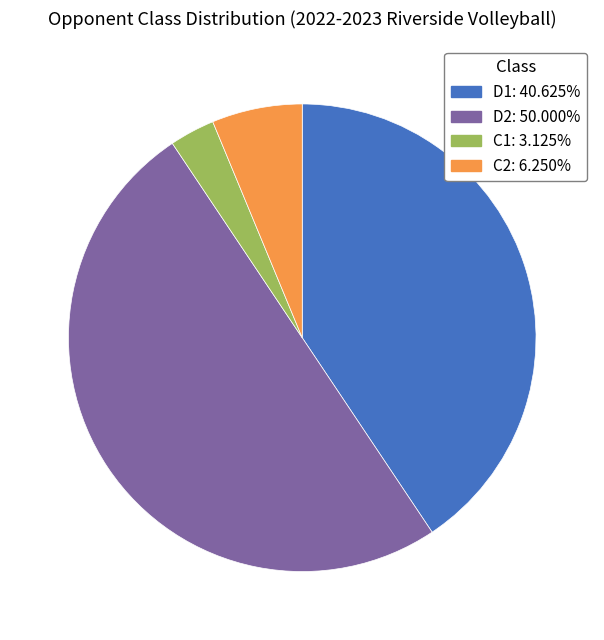

Which has a higher value, C1 or D2?

D2